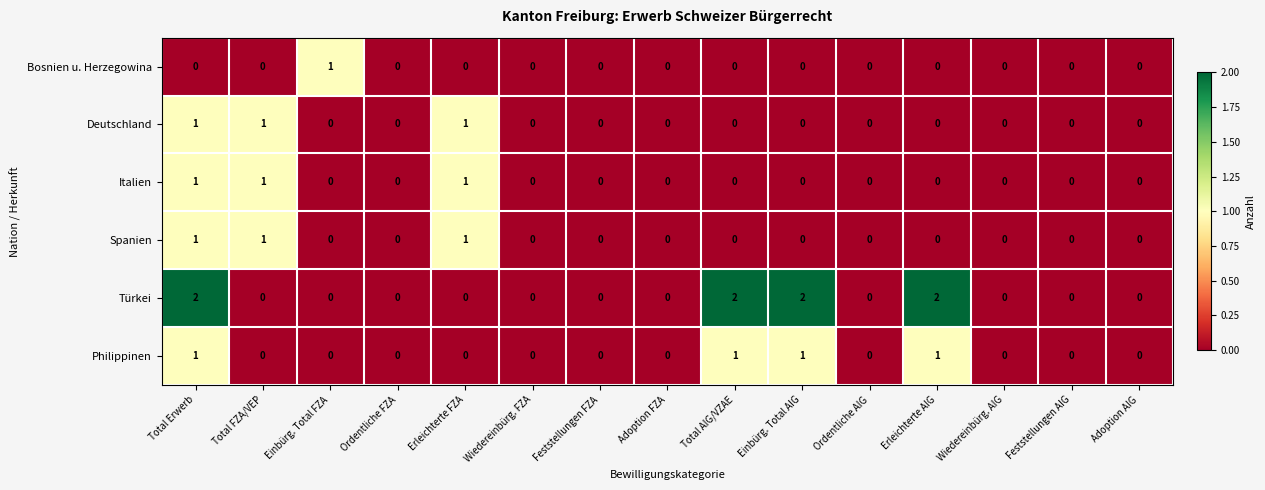

Which series has the largest total across all categories?

Türkei